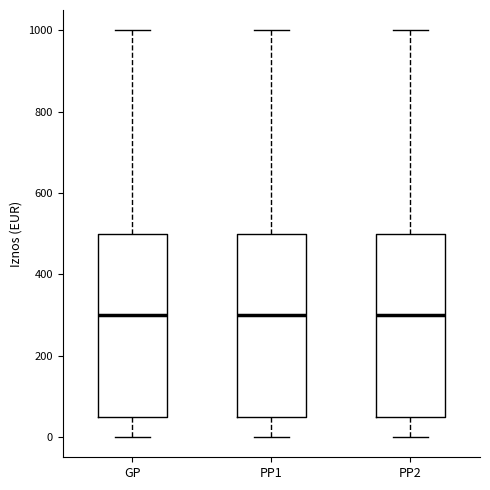

Reading left to right, read every box against the y-axis: the position of its median line, the range the box covers, and the ends of its whiskers. The values are not printed on the chart, so give them approximately, as read against the axis.

GP: median 300, box 60 to 500, whiskers 0 to 1000
PP1: median 300, box 60 to 500, whiskers 0 to 1000
PP2: median 300, box 60 to 500, whiskers 0 to 1000